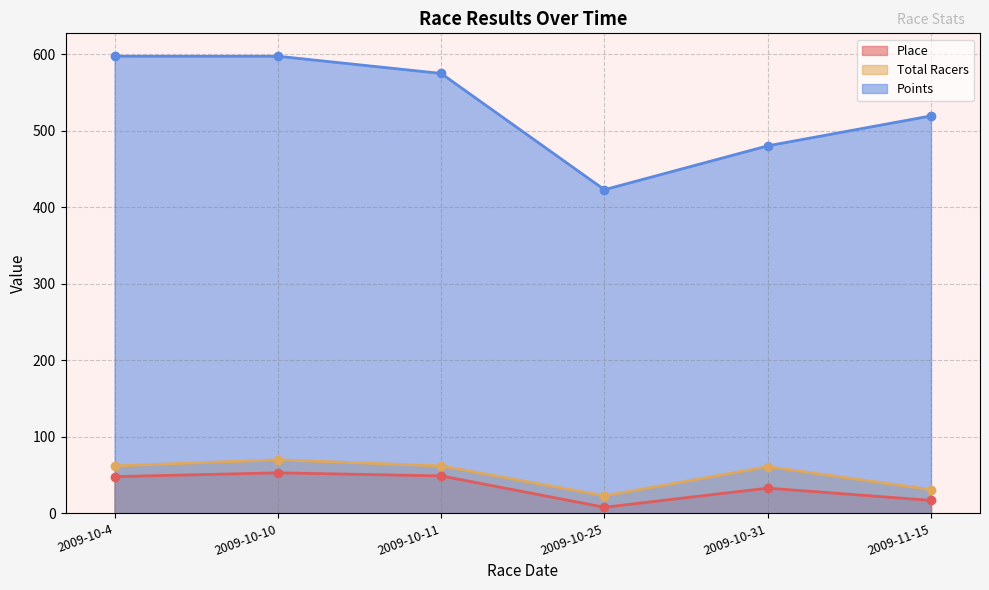

Which category has the highest value across all series?

2009-10-4